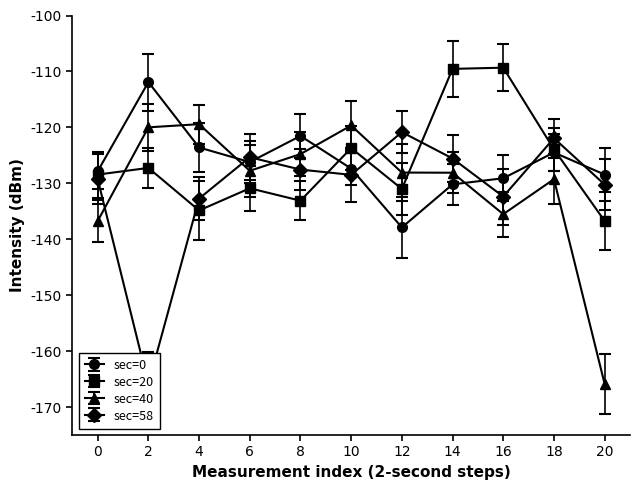

After their last crossing, which series has the higher values: sec=40 or sec=58?

sec=58